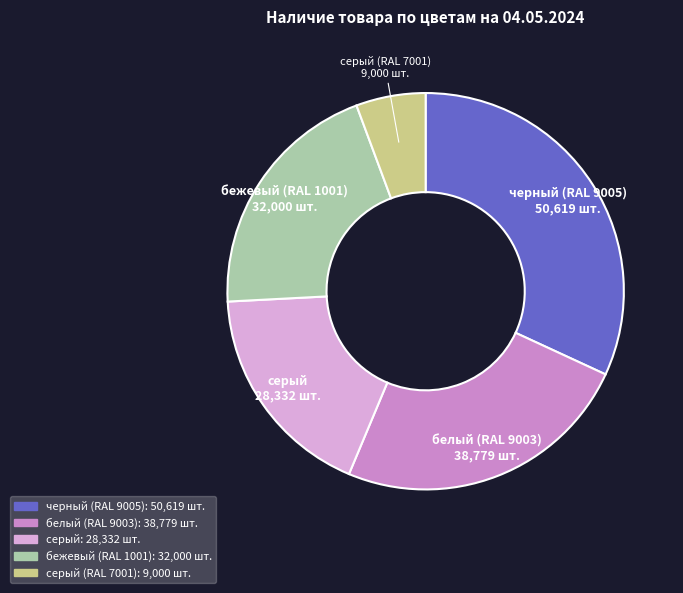

Does any single category account for the majority?

No